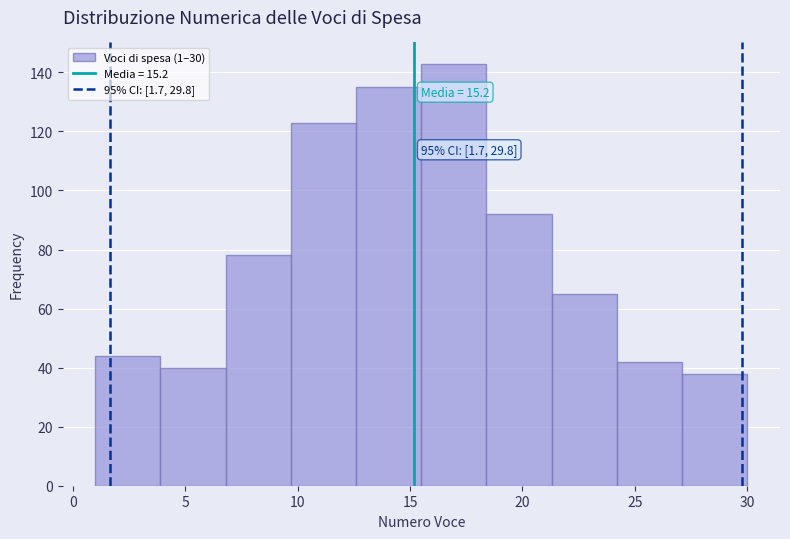

Which range on the x-axis has the tallest bar?

15.5 to 18.4